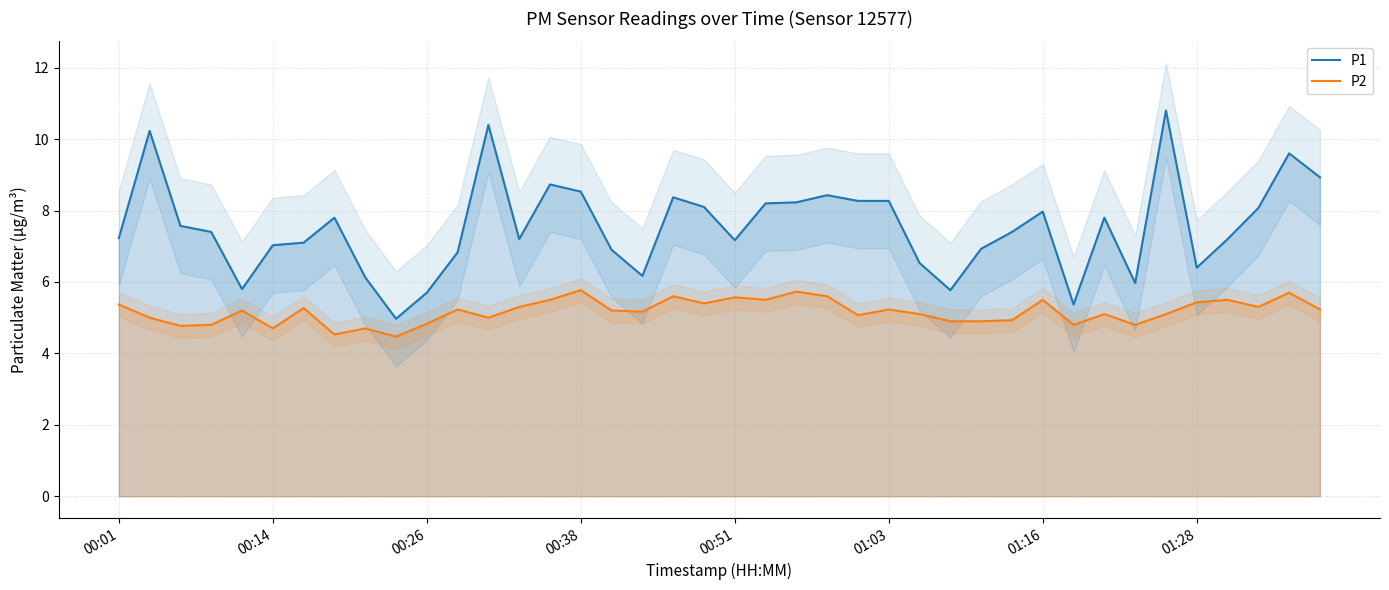

At 17, list the series in order from smallest to largest.

P2, P1